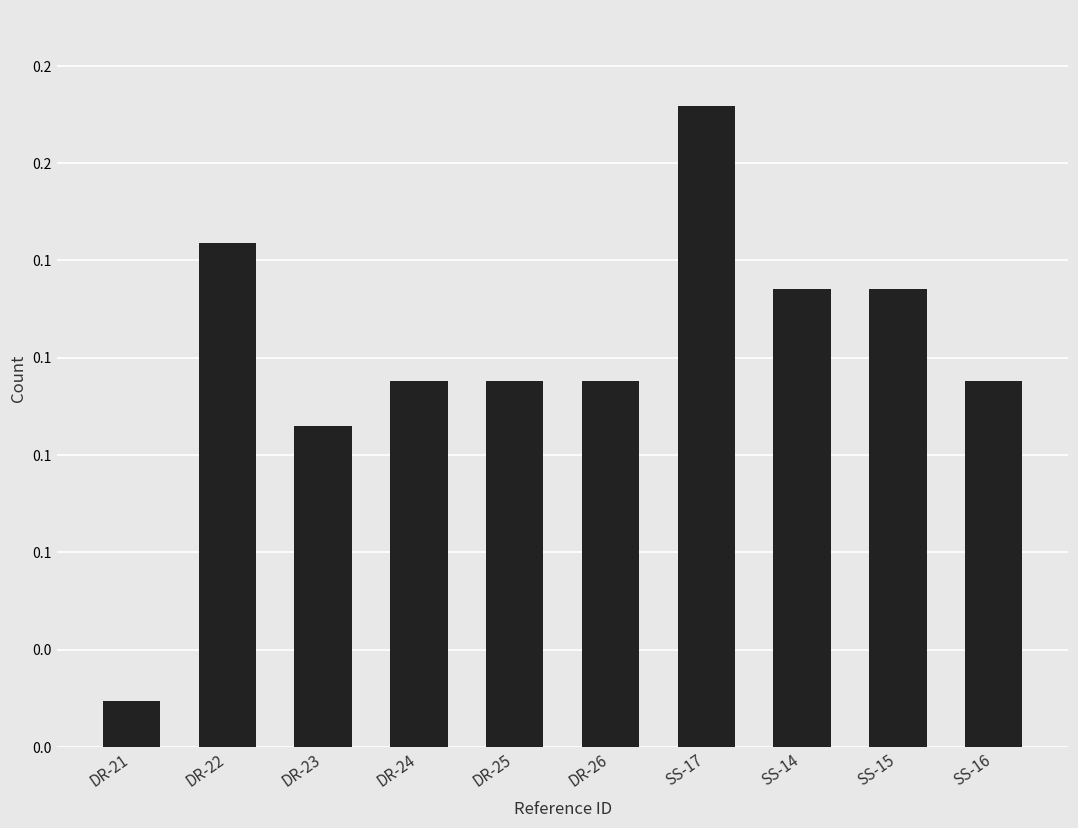

List the labels in order of value, largest first.

SS-17, DR-22, SS-14, SS-15, DR-24, DR-25, DR-26, SS-16, DR-23, DR-21